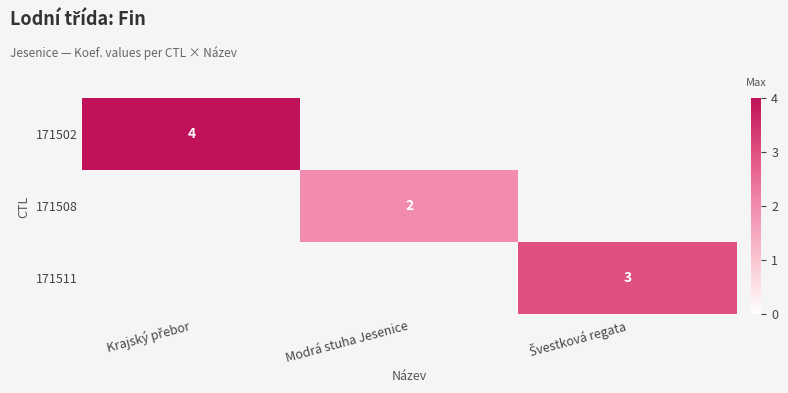

The 171508 series shows 1 at Modrá stuha Jesenice. True or false?

False